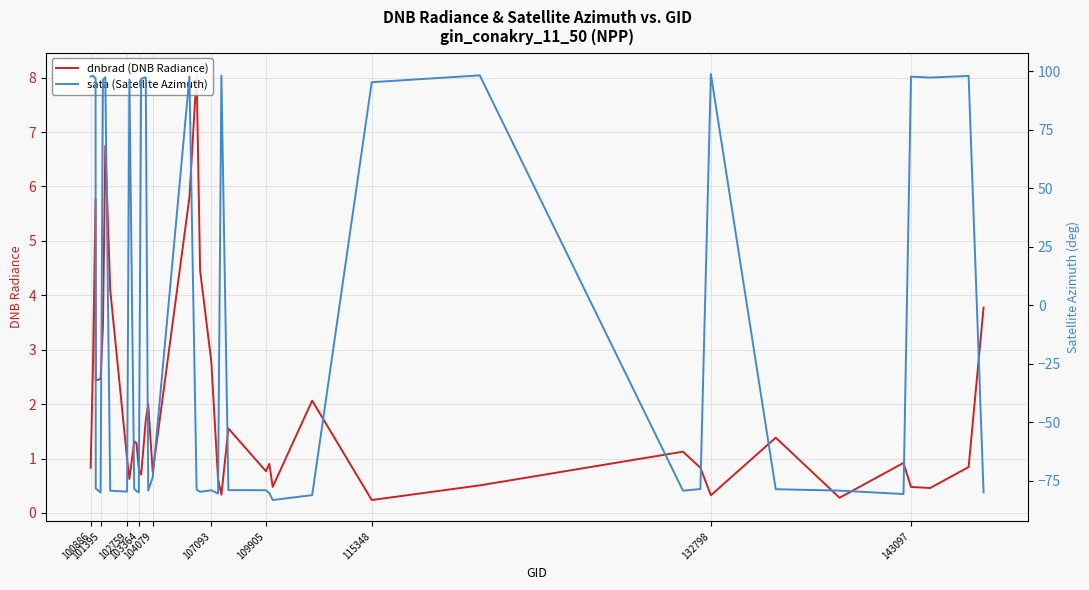

Reading right to left, what are all the values shown in this chart?

dnbrad (DNB Radiance): 3.8	0.8	0.5	0.5	0.9	0.3	1.4	0.3	0.8	1.1	0.5	0.2	2.1	0.5	0.9	0.8	1.6	0.3	0.6	2.8	4.5	8.1	5.8	0.8	2.0	1.7	0.7	0.8	1.3	1.3	0.6	1.0	4.1	6.7	3.4	2.5	2.4	5.8	2.9	0.8
sata (Satellite Azimuth): -79.9	97.9	97.2	97.6	-80.7	-79.2	-78.6	98.7	-78.6	-79.3	98.2	95.2	-81.2	-83.3	-80.3	-79.1	-79.0	98.1	-80.5	-79.1	-79.7	-78.8	97.6	-73.5	-79.2	97.3	96.7	-80.0	-79.5	-78.5	96.4	-79.7	-79.3	97.3	96.3	-80.1	-78.3	96.8	97.9	97.7